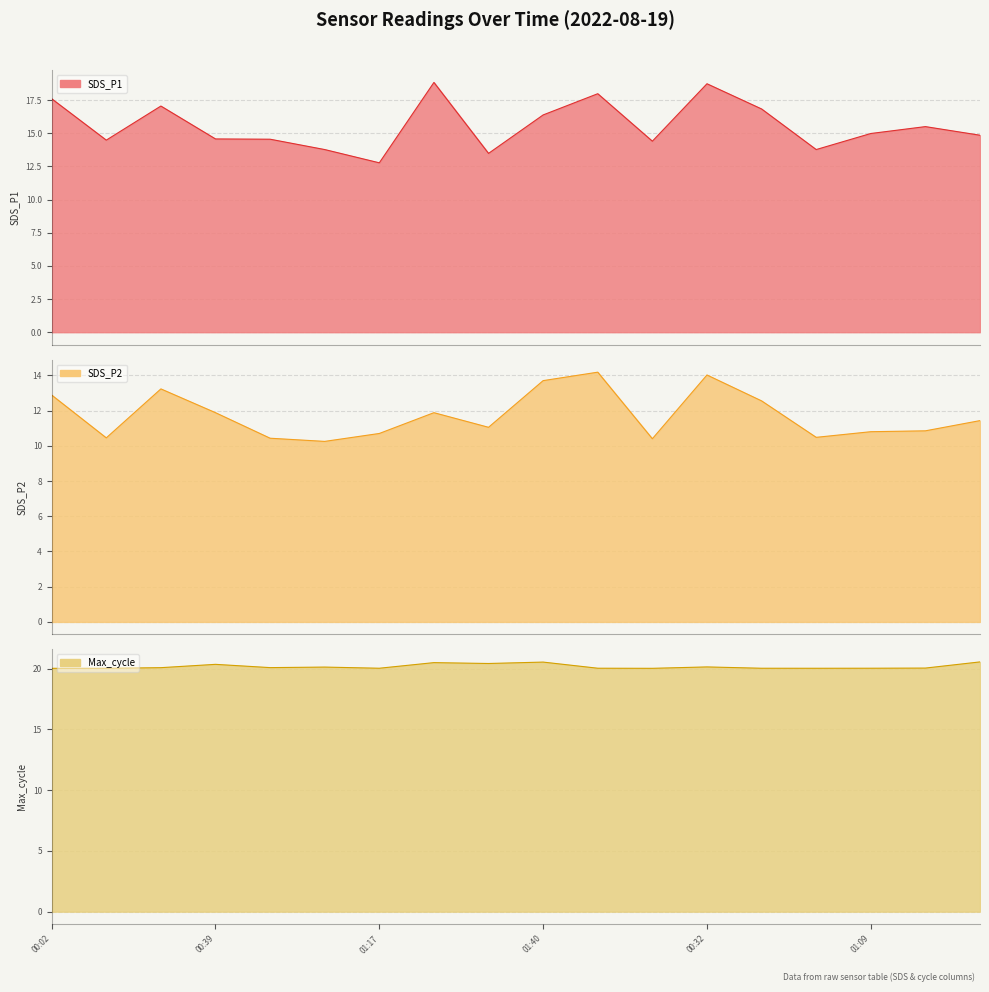

Count the number of categories in the chart.

18